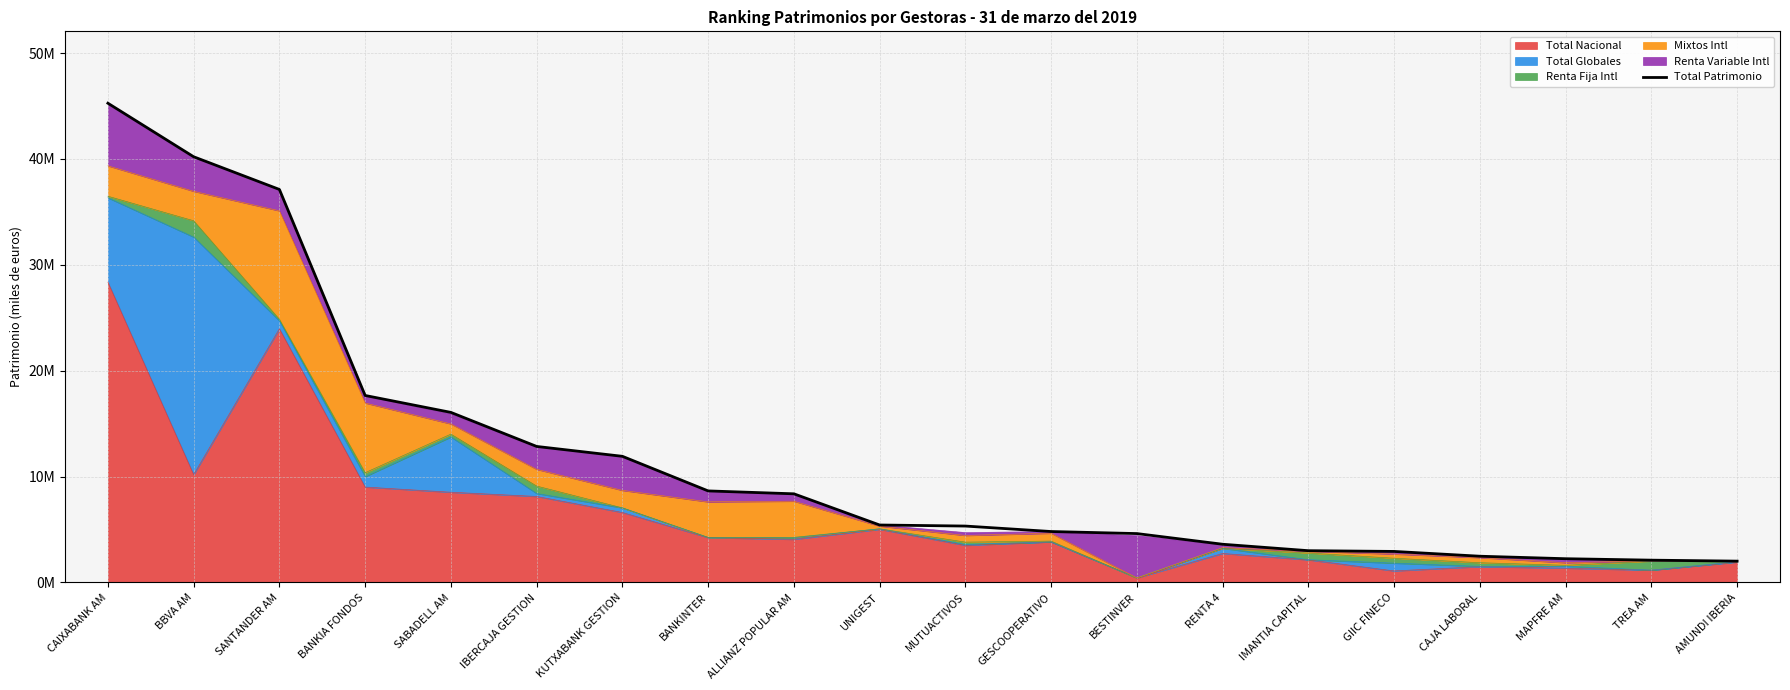

Approximately how many times larger is the value at SANTANDER AM compared to CAIXABANK AM?

0.8